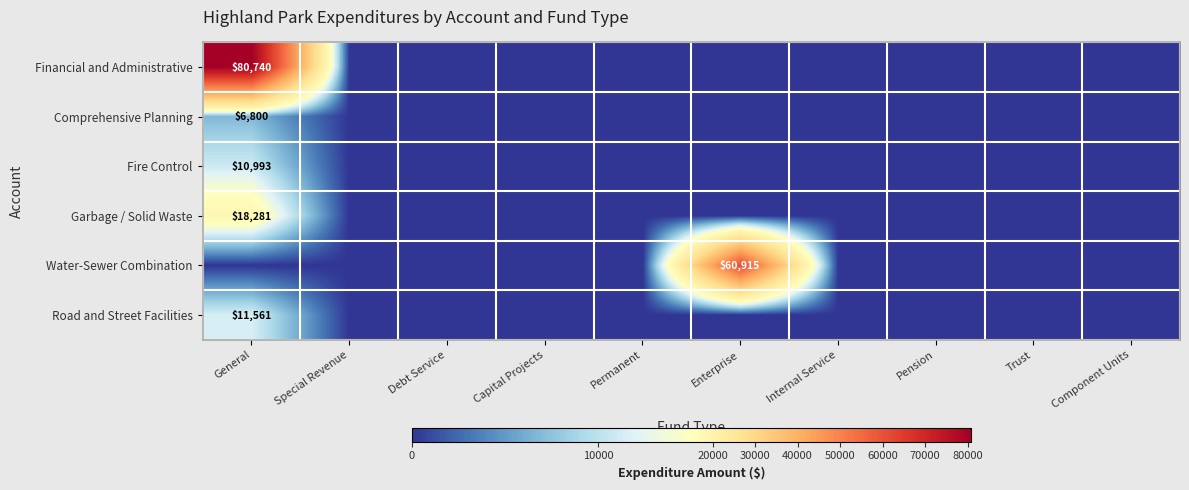

At which category is the sum across all series the highest?

General